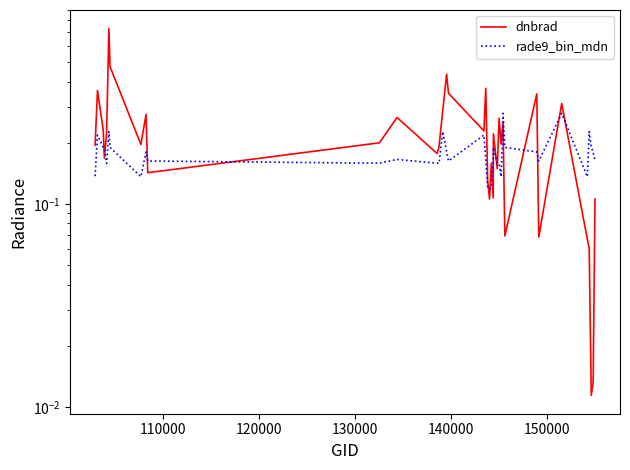

Is it true that dnbrad equals 0.0 at 36?

False